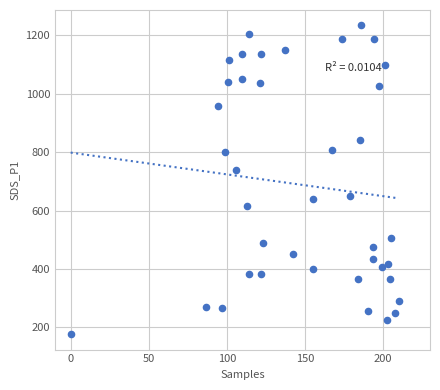

What is the range of Y values (max minus min)?

1056.4